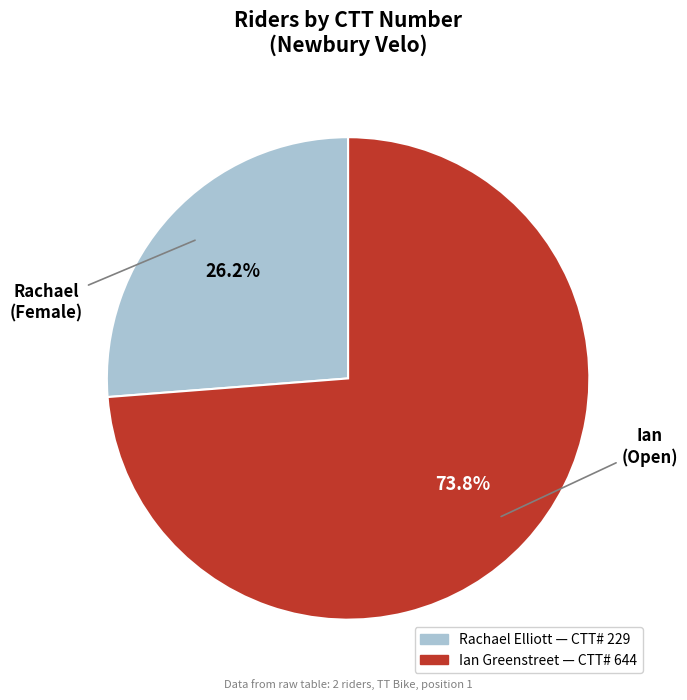

Is it true that Rachael is 38% of the pie?

False